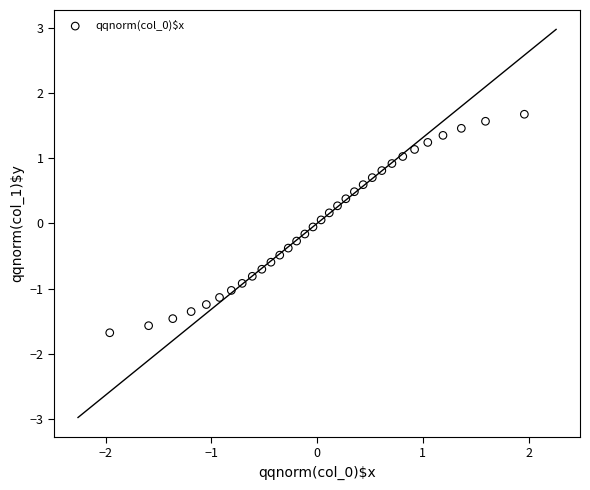

What is the range of Y values (max minus min)?

3.4